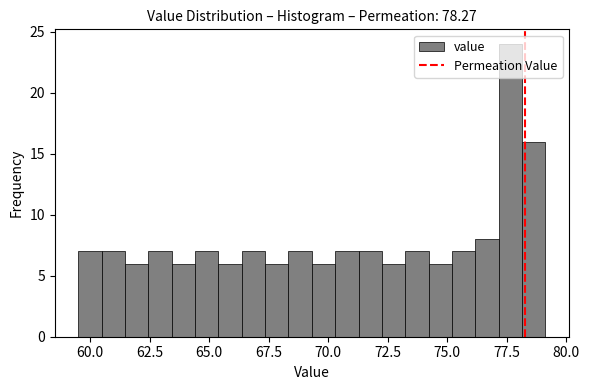

Read against the x-axis, roughly where is the centre of the tallest bar?

77.5